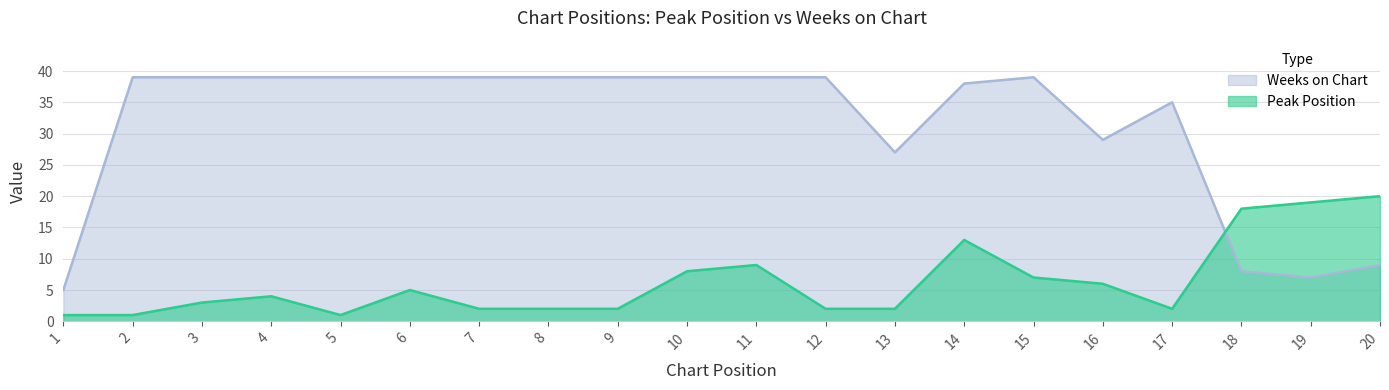

Between 3 and 7, which series saw the biggest shift?

Peak Position